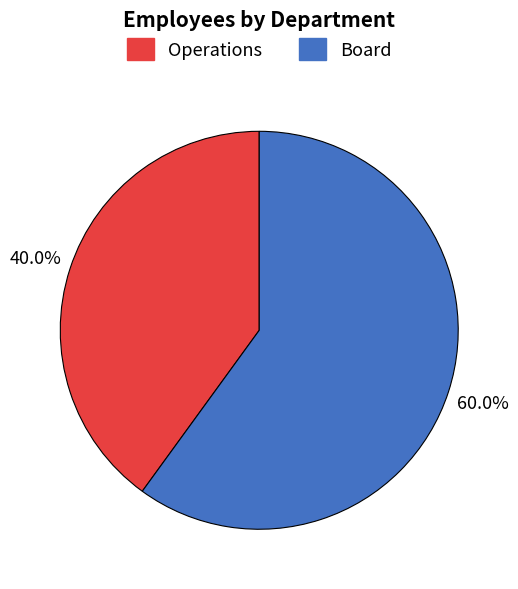

How many segments does this pie chart have?

2